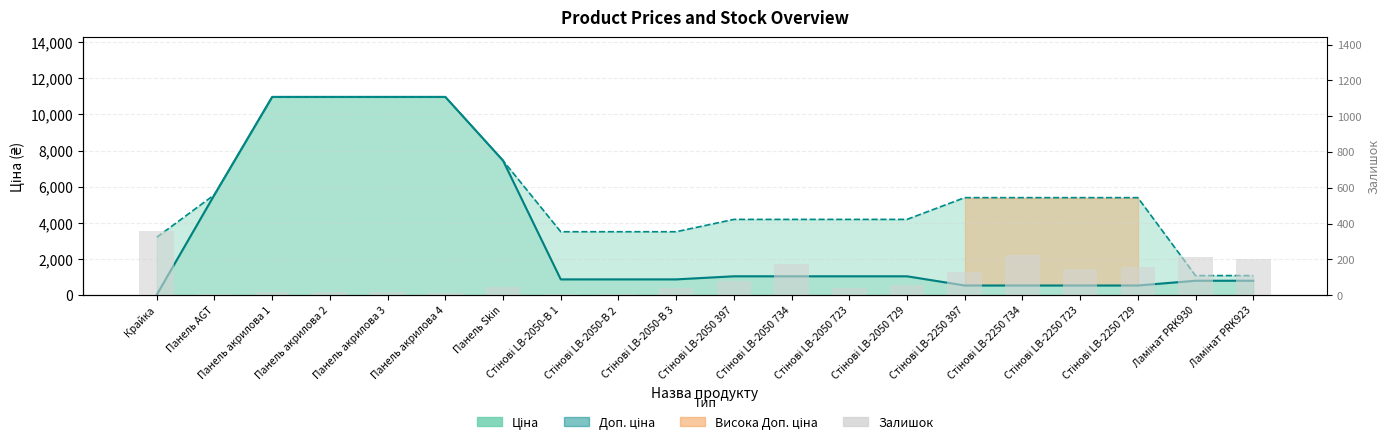

How many data points are above 56?

9